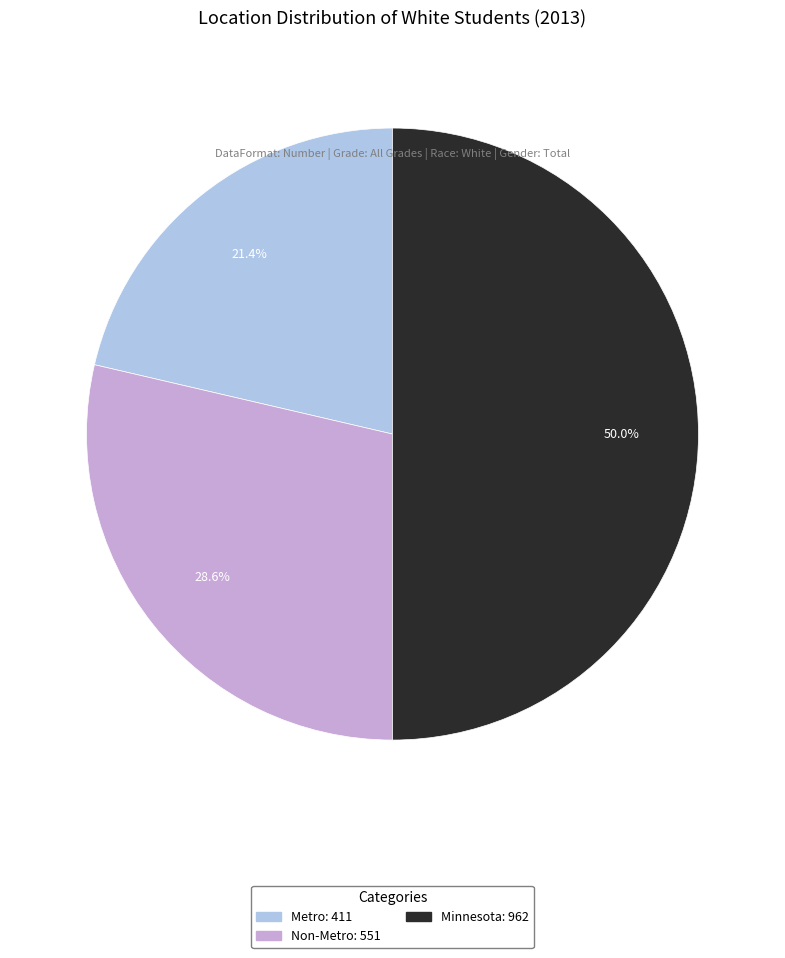

To the nearest percent, what portion does Minnesota represent?

50%